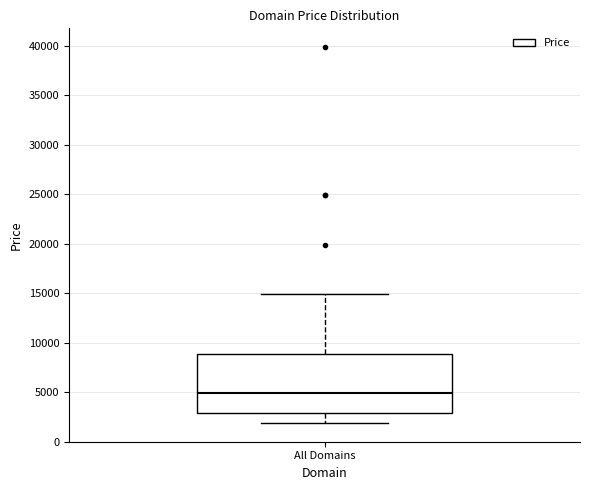

Transcribe this box plot: give where the median line is, the range the box spans, and where the two whiskers end, as read against the y-axis. The values are not printed on the chart, so give them approximately, as read against the axis.

median 5000, box 3000 to 9000, whiskers 2000 to 15000